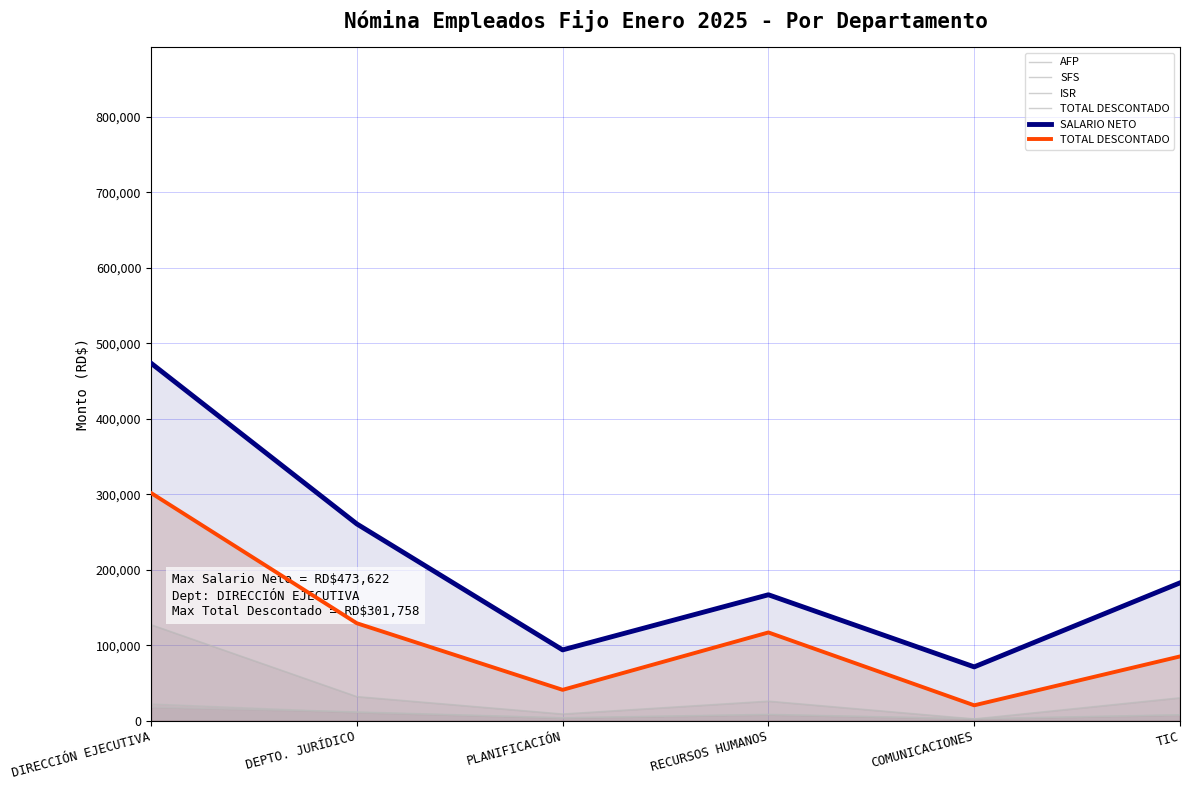

What is the difference between the highest and lowest values at COMUNICACIONES?

68855.0